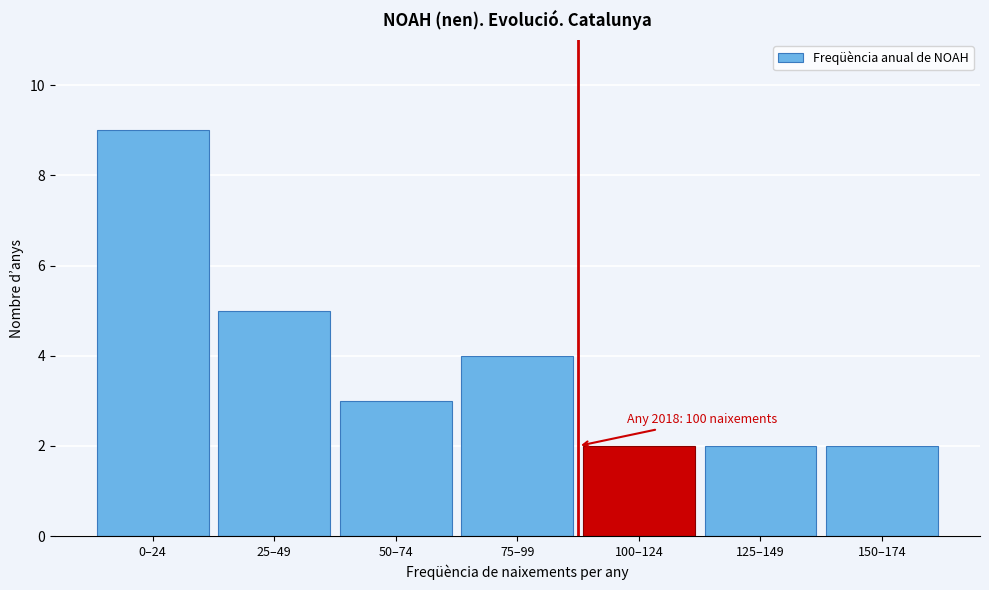

Reading left to right, what are all the values shown in this chart?

0–24=9	25–49=5	50–74=3	75–99=4	100–124=2	125–149=2	150–174=2